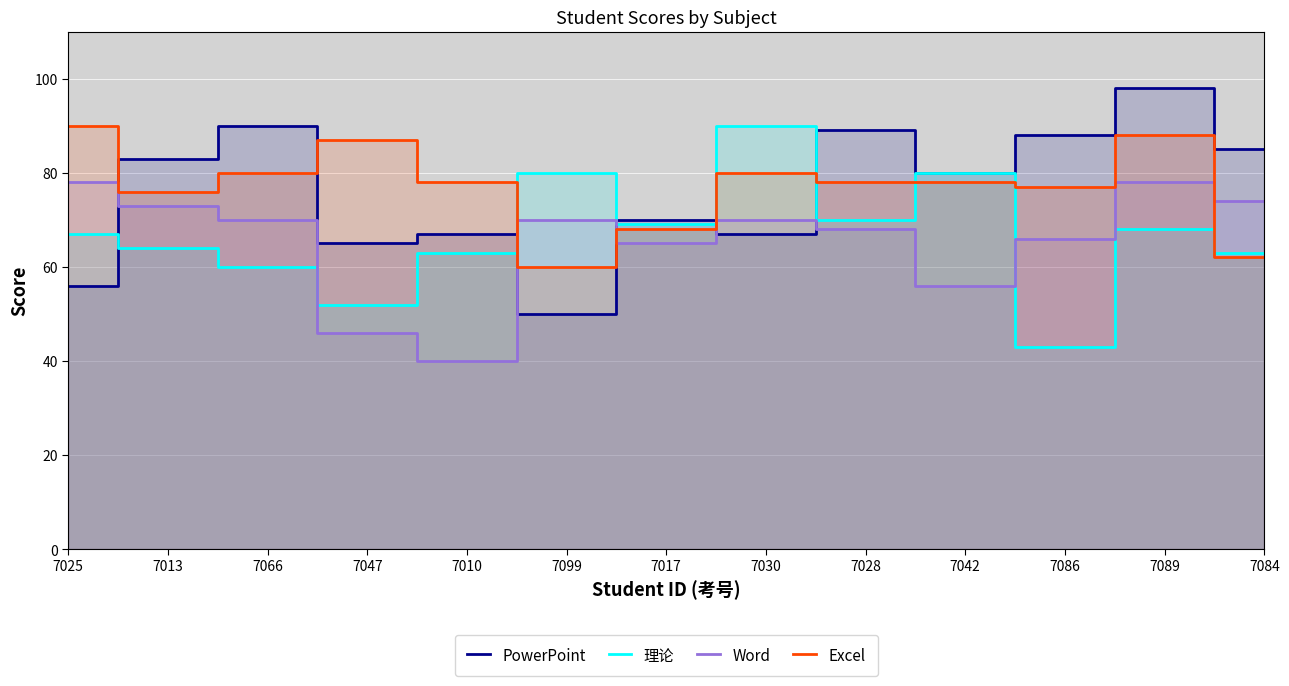

How many lines are shown in the chart?

4